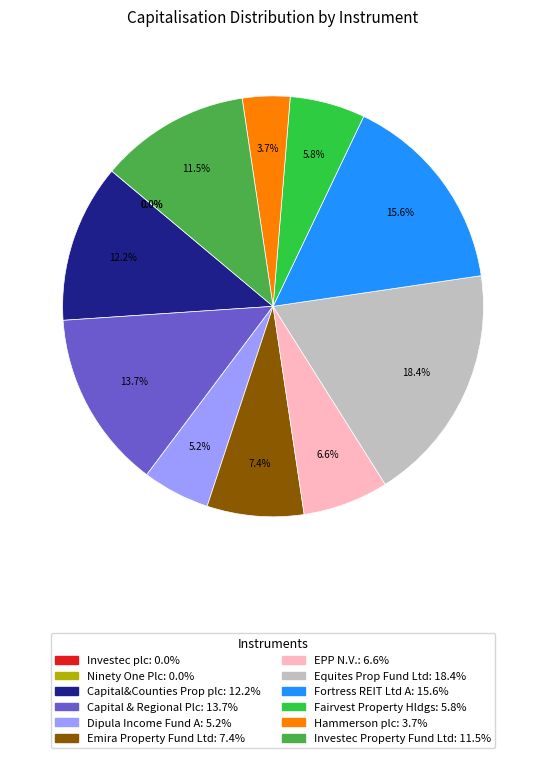

What portion of the pie excludes Emira Property Fund Ltd: 7.4%?

92.6%